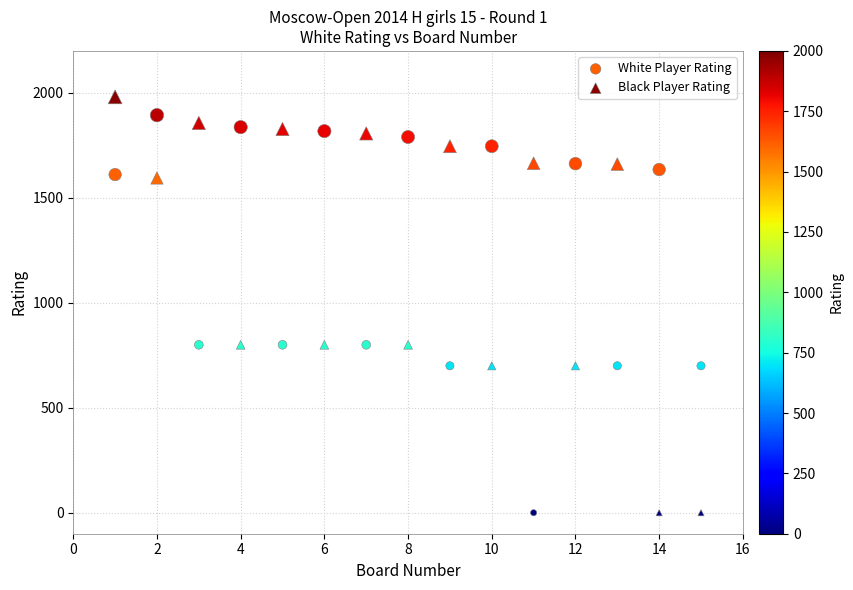

Across all data points, what is the range of Y values (max minus min)?

1981